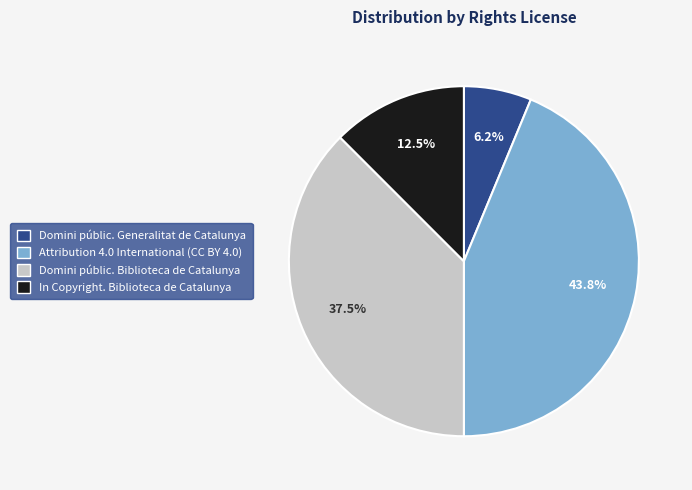

Is Domini públic. Generalitat de Catalunya the majority of the pie?

No